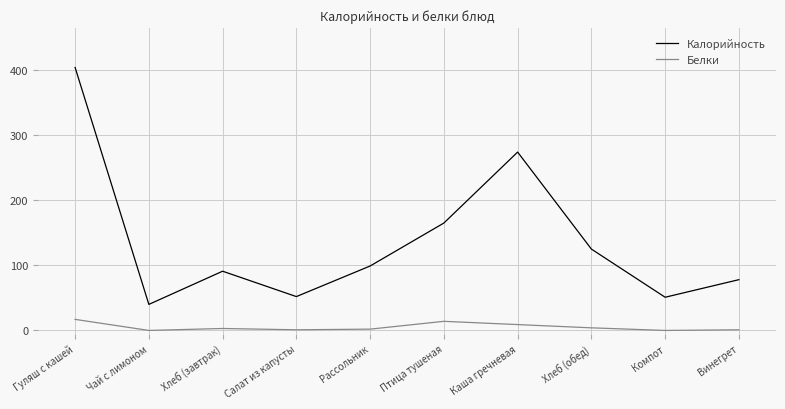

Rank the series at Чай с лимоном from highest to lowest value.

Калорийность, Белки